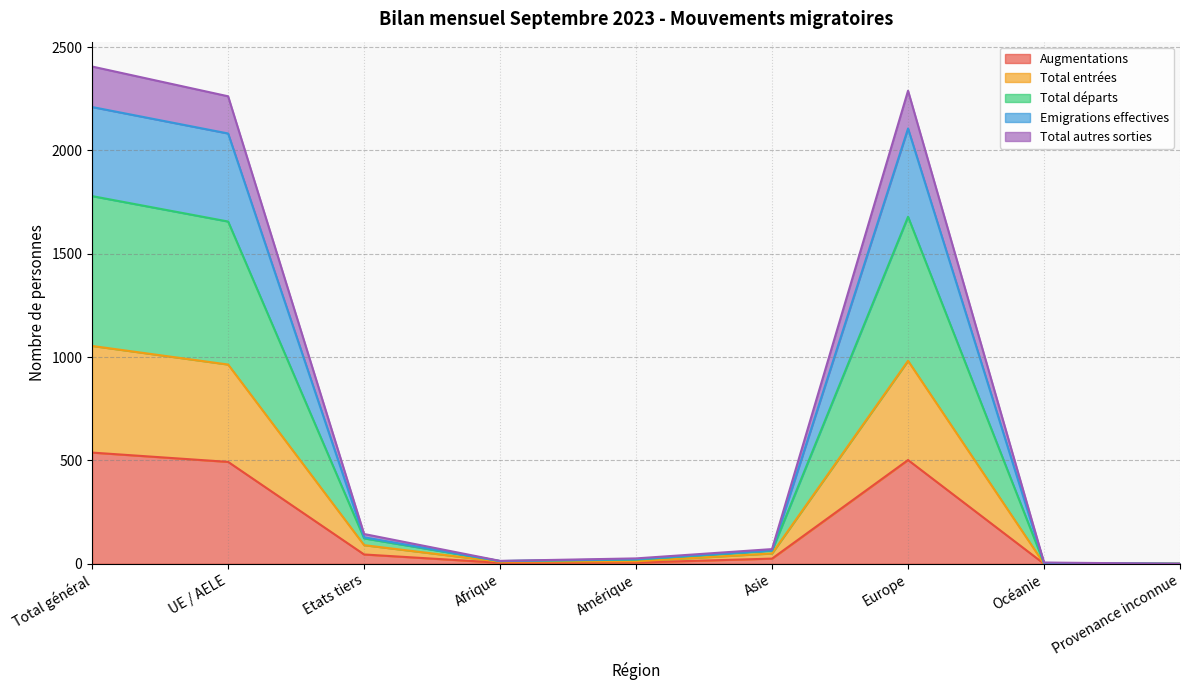

The Augmentations series shows 502 at Europe. True or false?

True